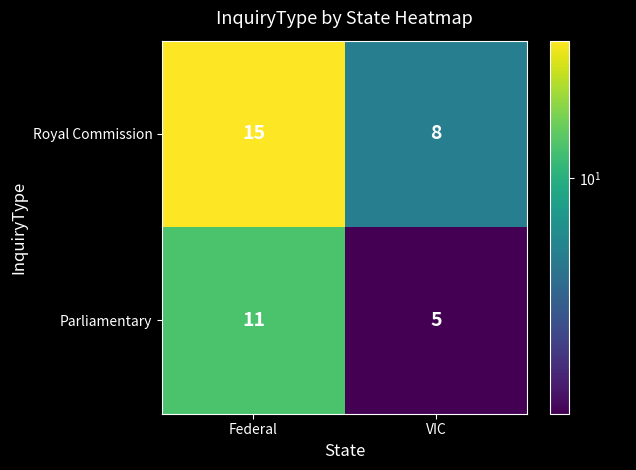

Which series has the largest range (max minus min)?

Royal Commission